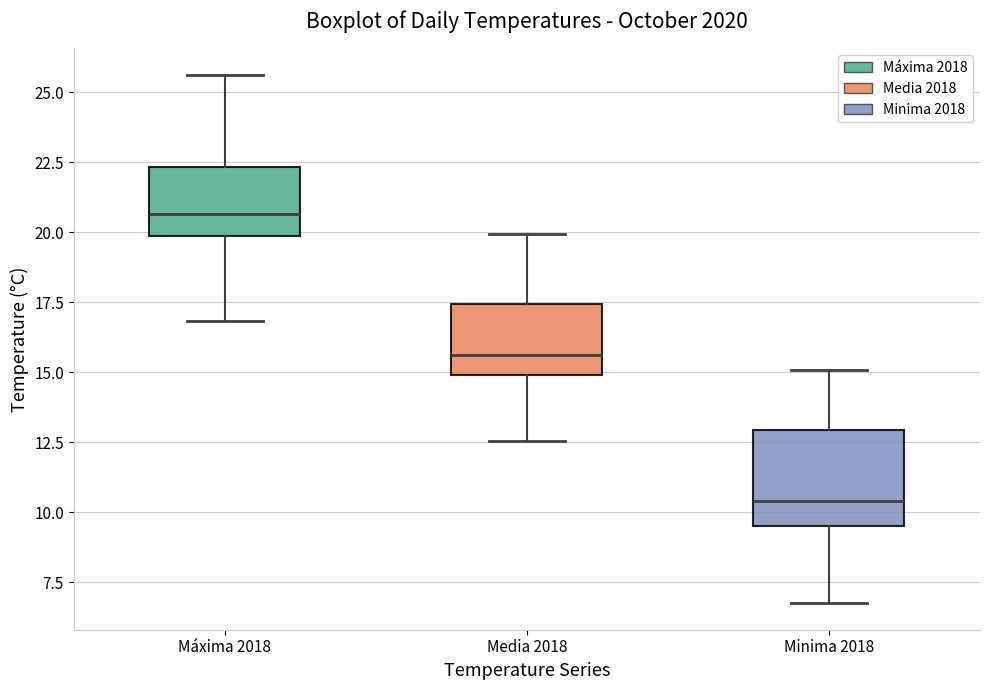

Which box has the highest median line?

Máxima 2018